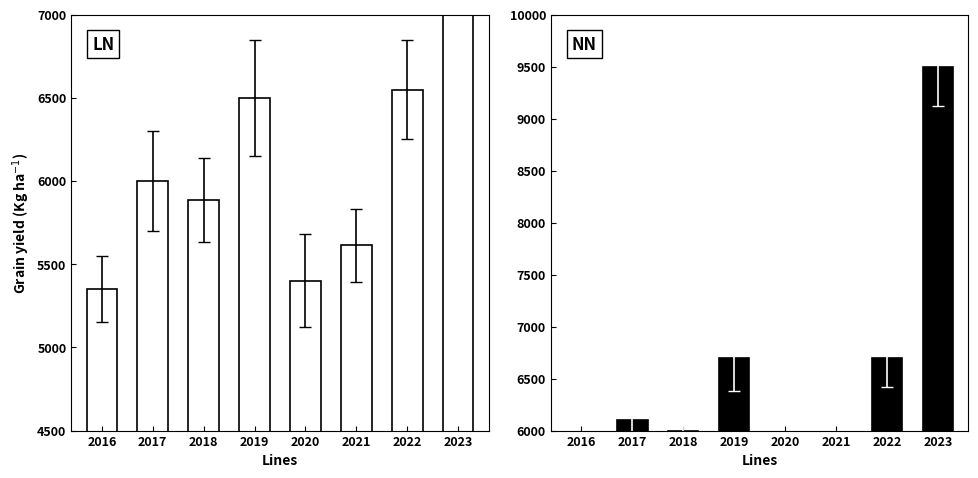

Between 2019 and 2022, which series saw the biggest shift?

LN